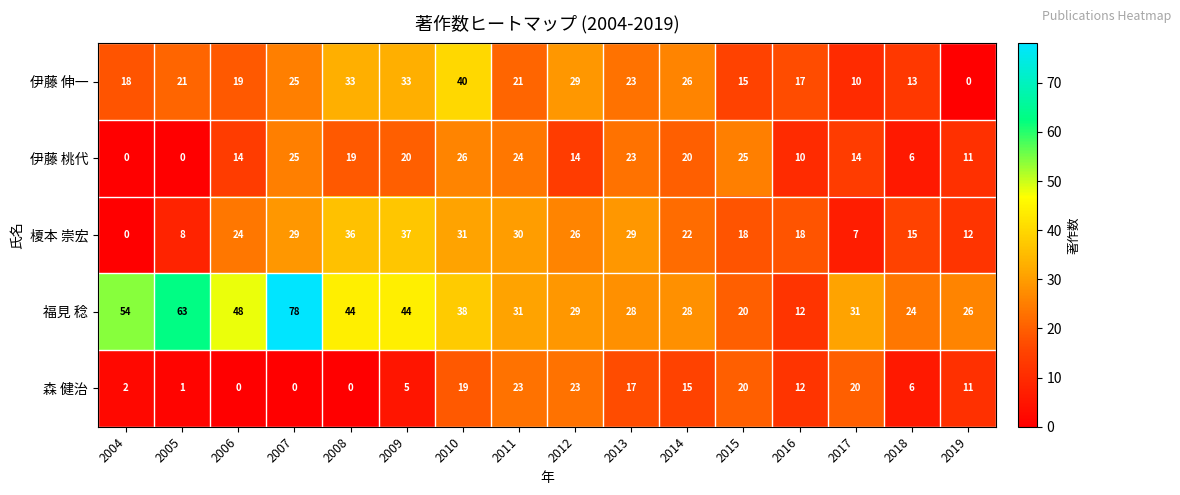

What is the difference between the 伊藤 伸一 values at 2007 and 2006?

6